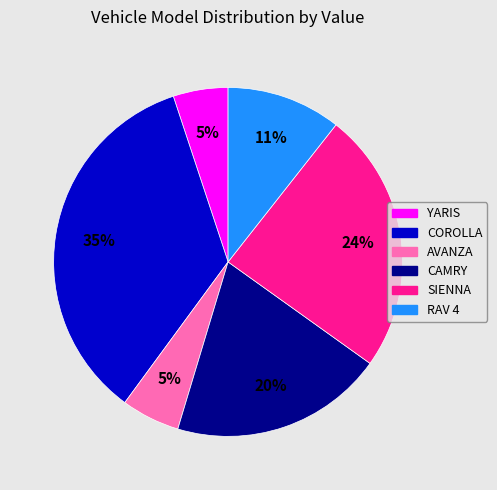

To the nearest percent, what is the average slice percentage?

17%